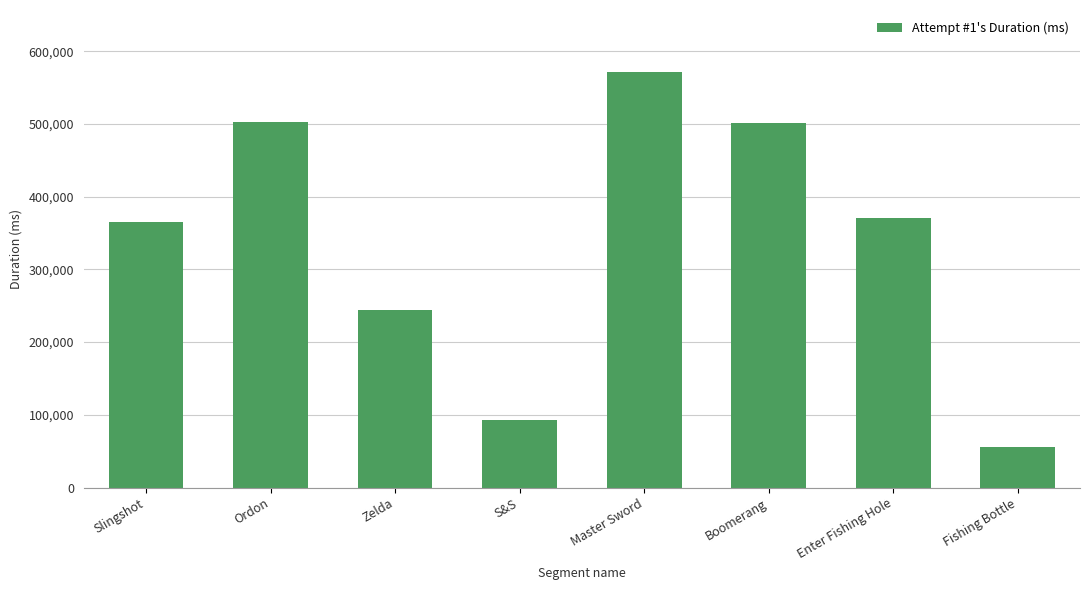

What is the smallest value displayed?

55471